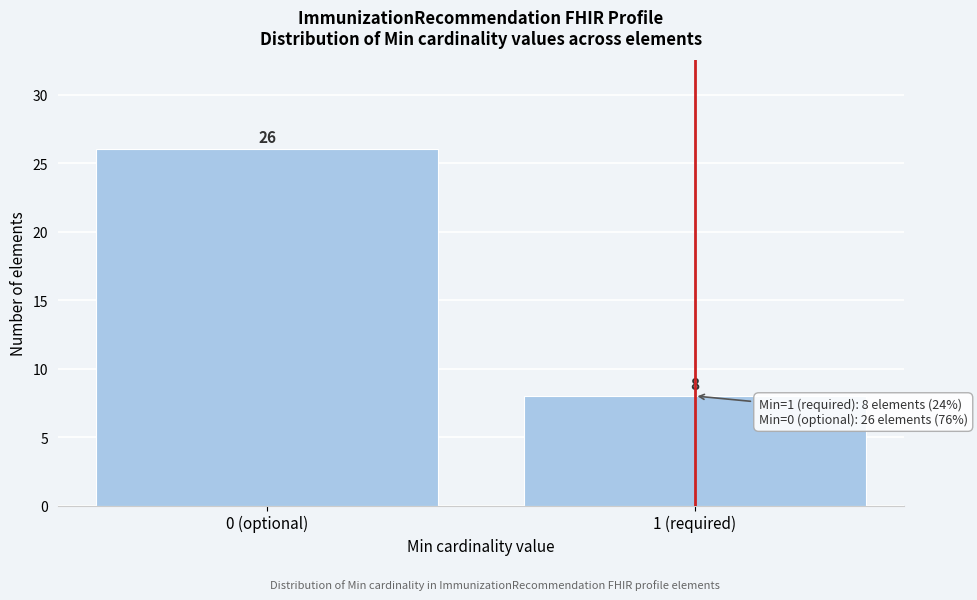

Reading left to right, list all the values displayed in this chart.

26	8